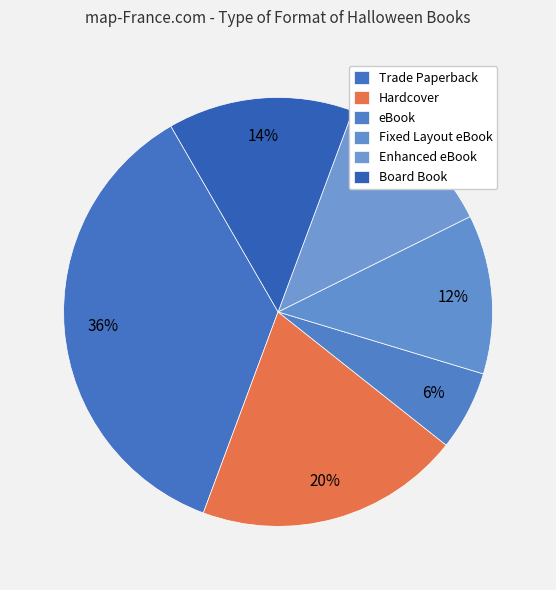

Which has a higher value, Board Book or Trade Paperback?

Trade Paperback